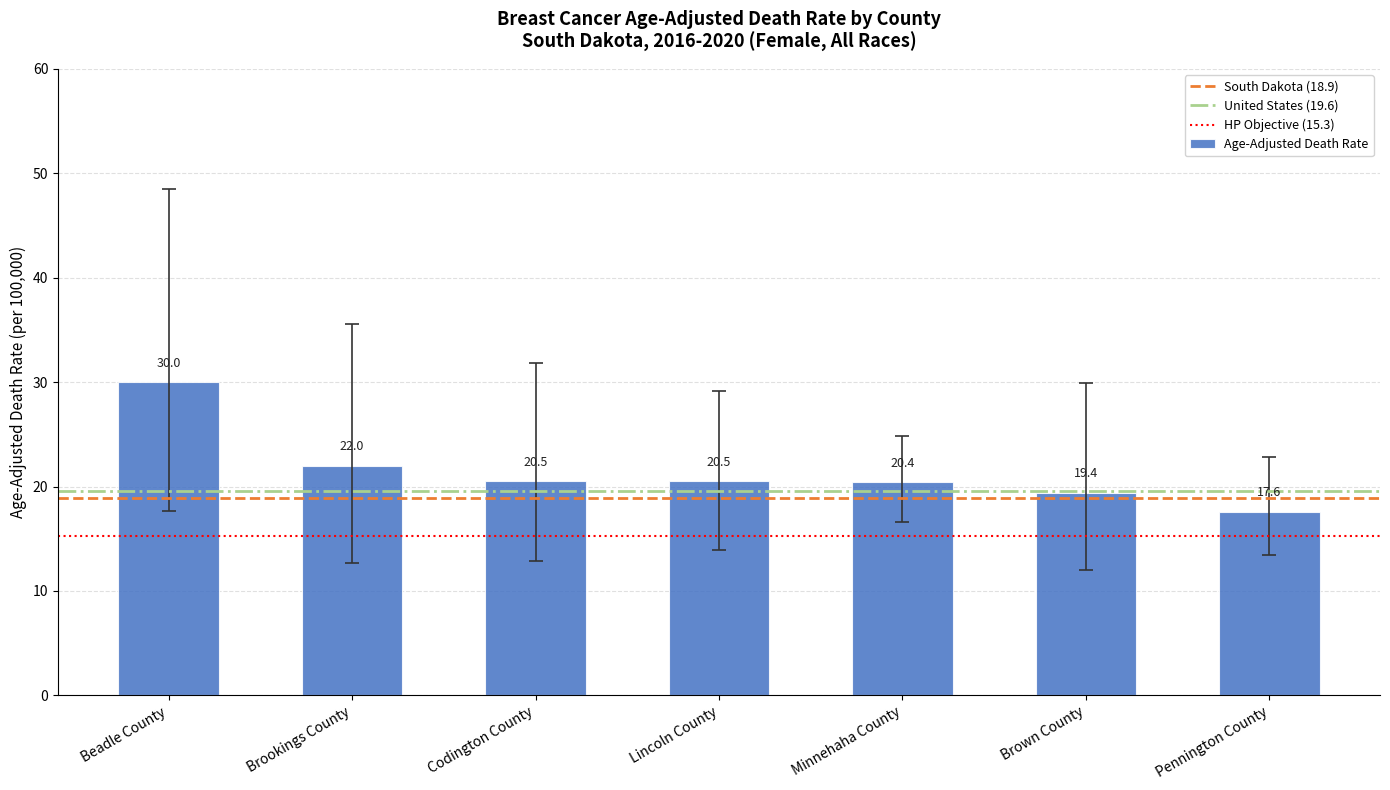

What position from the right is Beadle County?

7